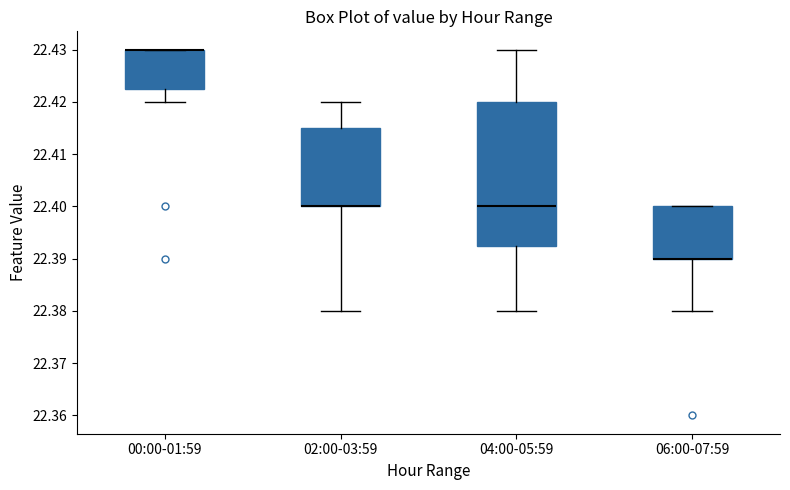

Reading left to right, read every box against the y-axis: the position of its median line, the range the box covers, and the ends of its whiskers. The values are not printed on the chart, so give them approximately, as read against the axis.

00:00-01:59: median 22.430 (drawn on the box's upper edge), box 22.423 to 22.430, whiskers 22.420 to 22.430
02:00-03:59: median 22.400 (drawn on the box's lower edge), box 22.400 to 22.415, whiskers 22.380 to 22.420
04:00-05:59: median 22.400, box 22.393 to 22.420, whiskers 22.380 to 22.430
06:00-07:59: median 22.390 (drawn on the box's lower edge), box 22.390 to 22.400, whiskers 22.380 to 22.400